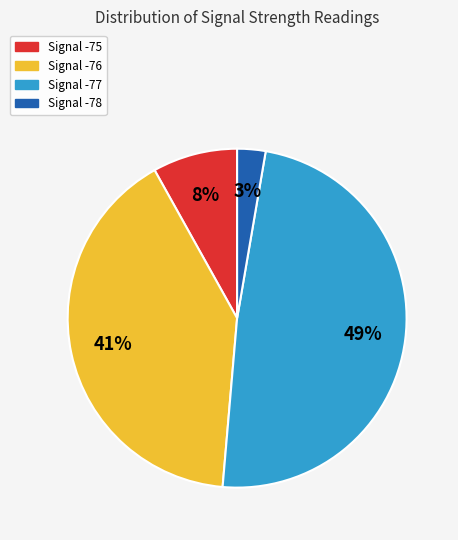

To the nearest percent, what is the average slice percentage?

25%